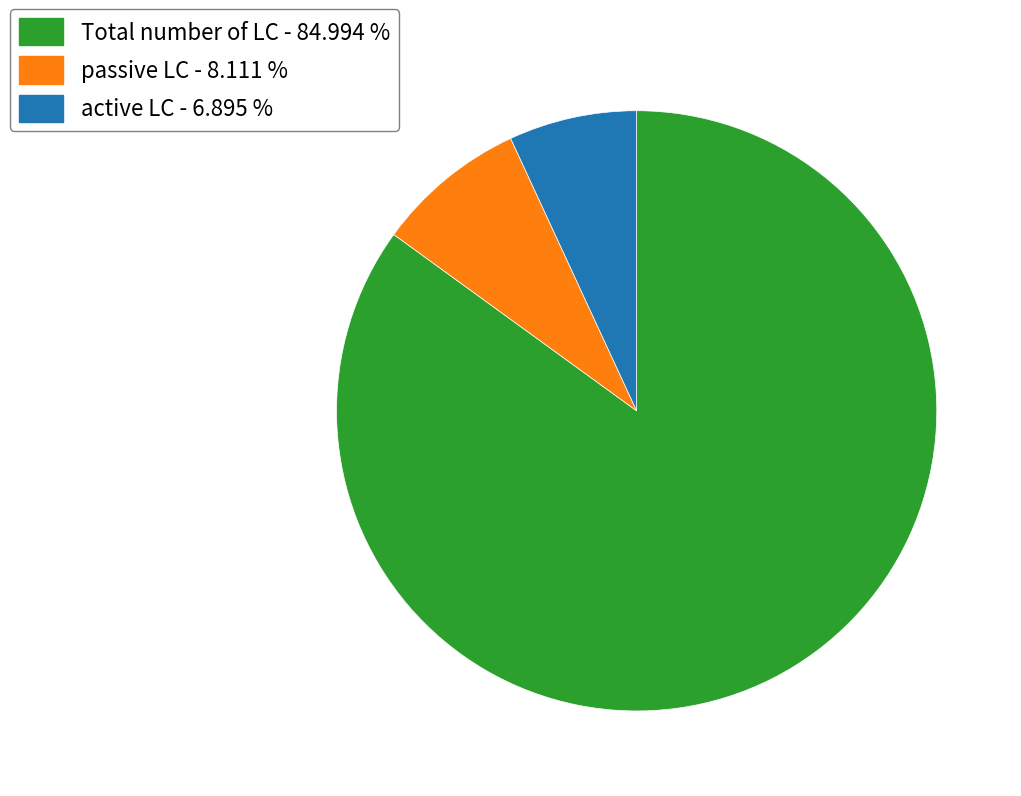

Which slice represents more than half of the pie?

Total number of LC